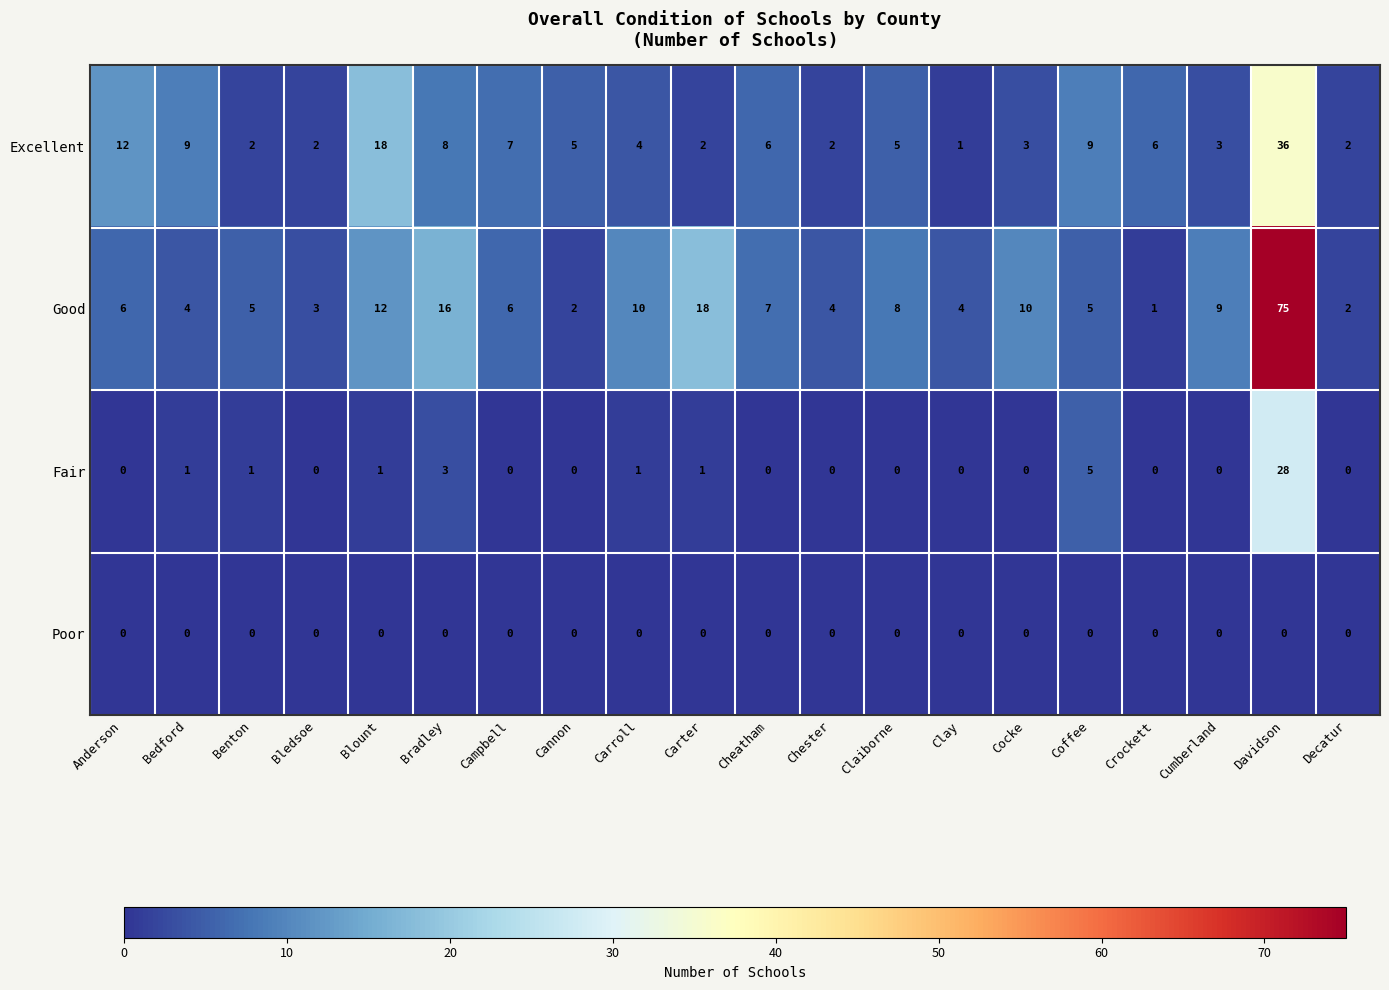

Rank the series by their maximum value, from highest to lowest.

Good, Excellent, Fair, Poor